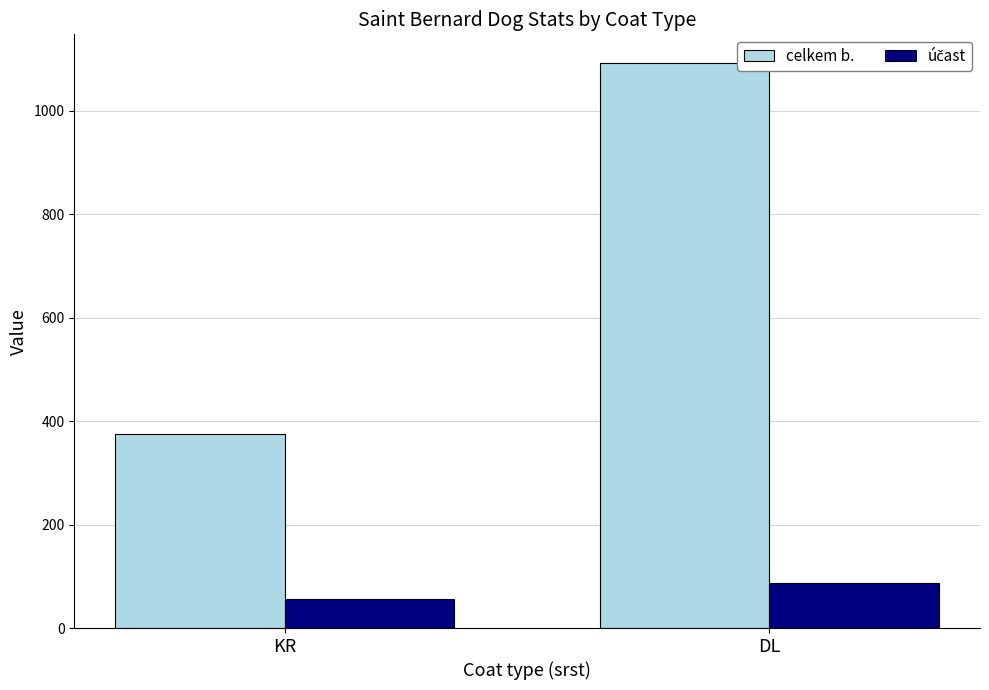

List the labels in order of celkem b. value, largest first.

DL, KR